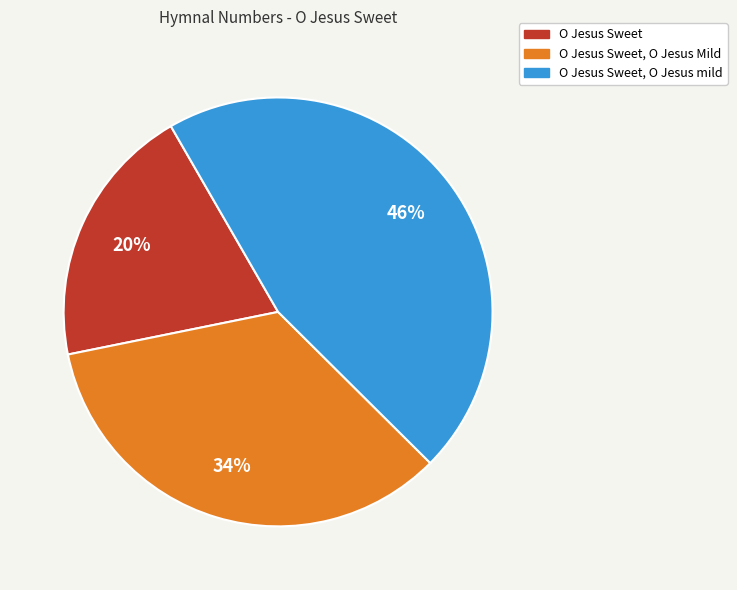

True or false: O Jesus Sweet, O Jesus Mild accounts for 34% of the total.

True